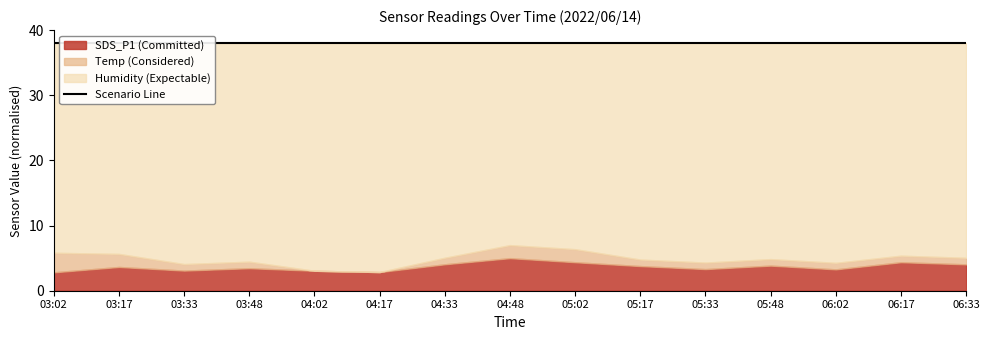

Rank the series by their maximum value, from highest to lowest.

Humidity, SDS_P1, Temp